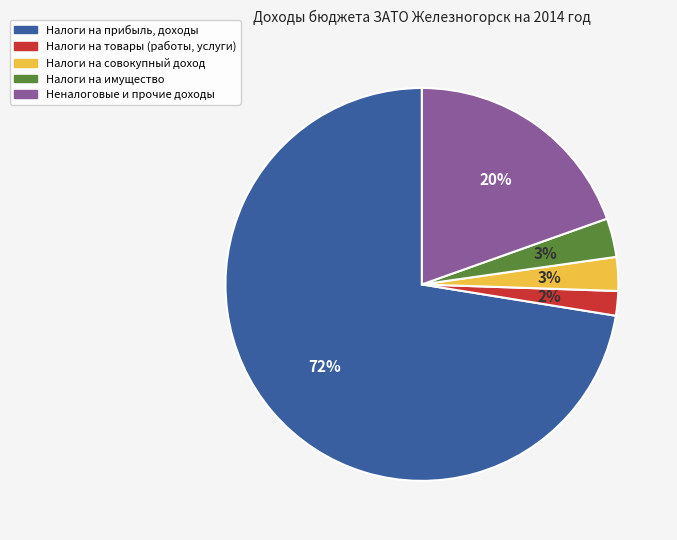

Is it true that Налоги на имущество is 3% of the pie?

True